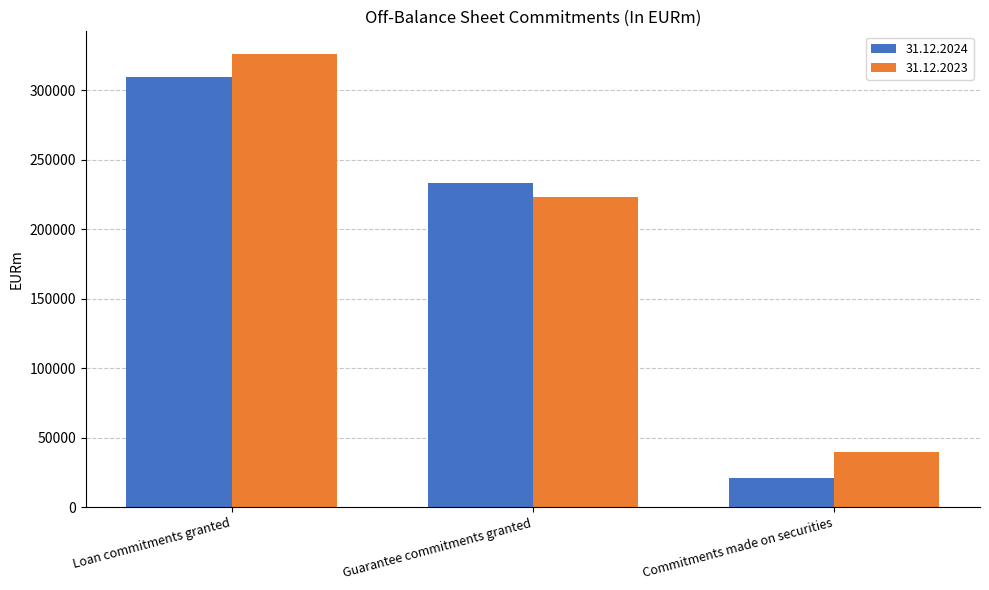

What is the label of the 1st bar from the left?

Loan commitments granted